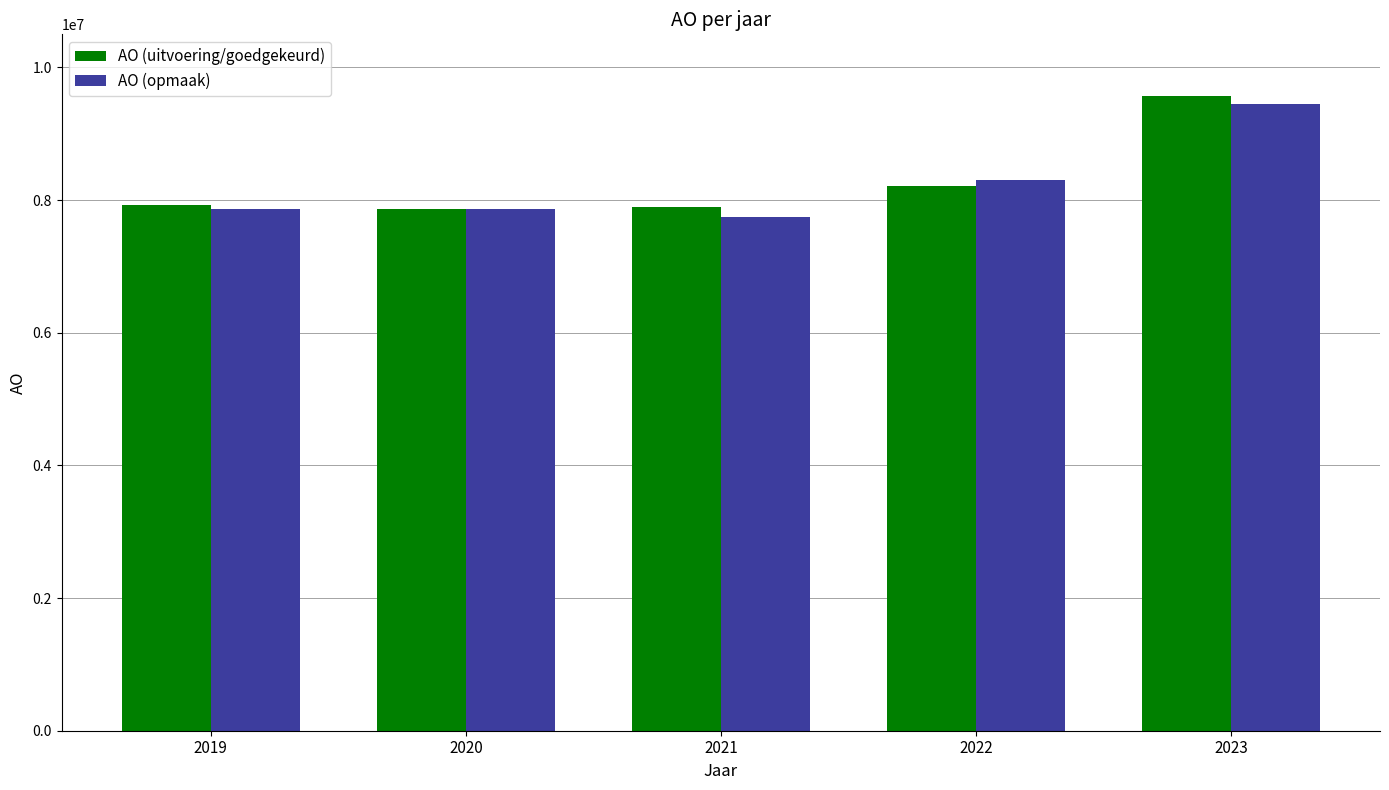

What is the difference between the maximum and minimum values in the AO (uitvoering/goedgekeurd) series?

1702985